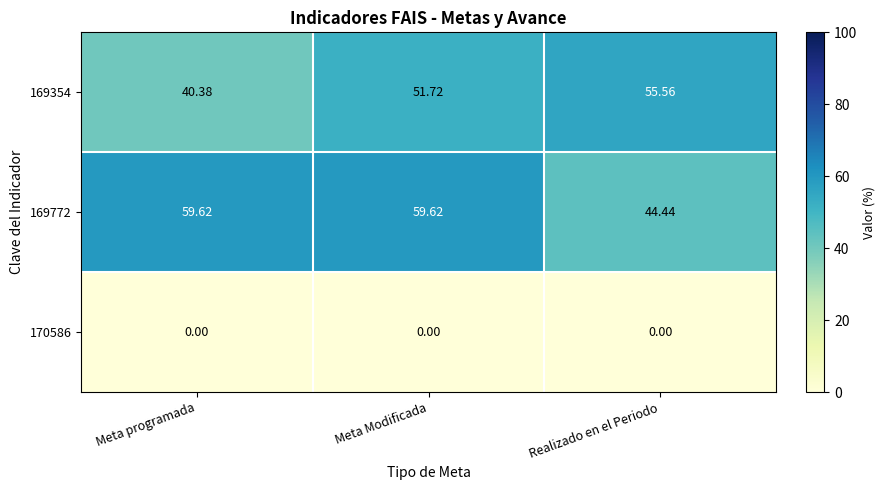

At which category is the sum across all series the highest?

Meta Modificada